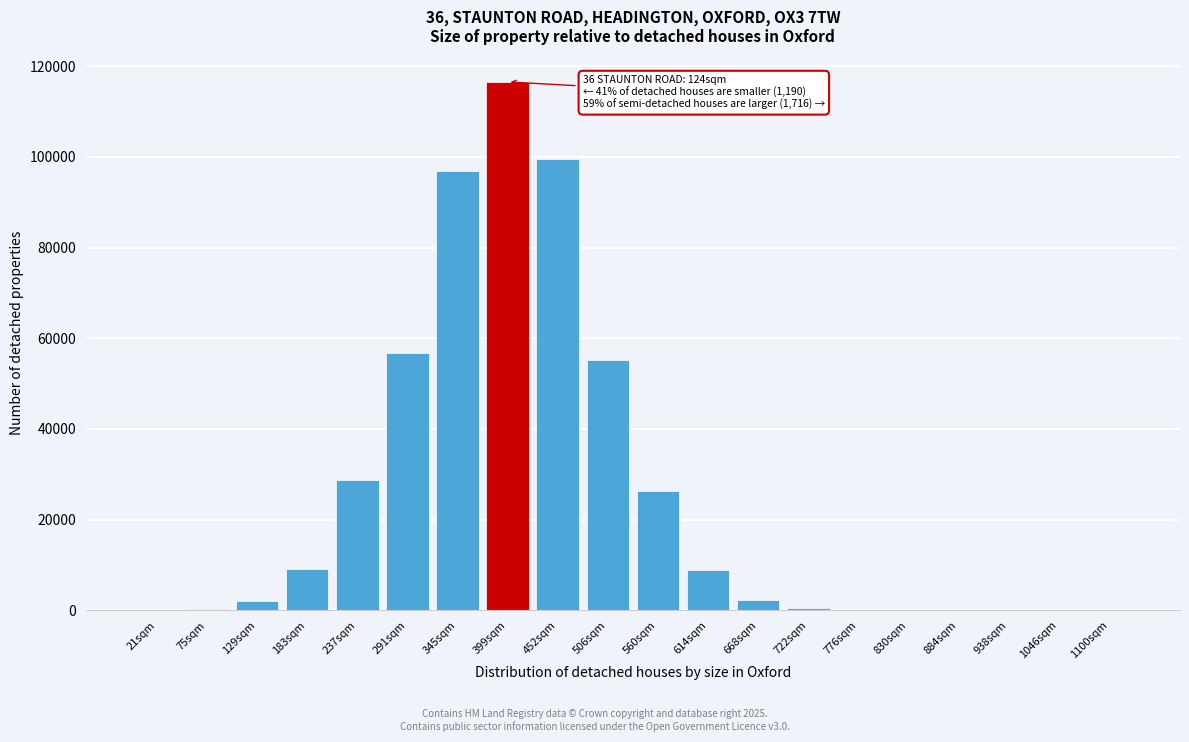

Where is the data nearest to the value 58257?

291sqm